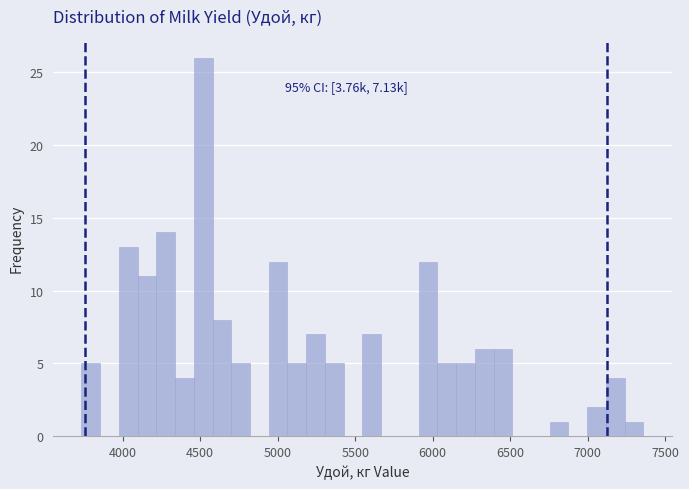

Around what value on the x-axis is the tallest bar? Give the approximate position of its centre, as read against the axis.

4500